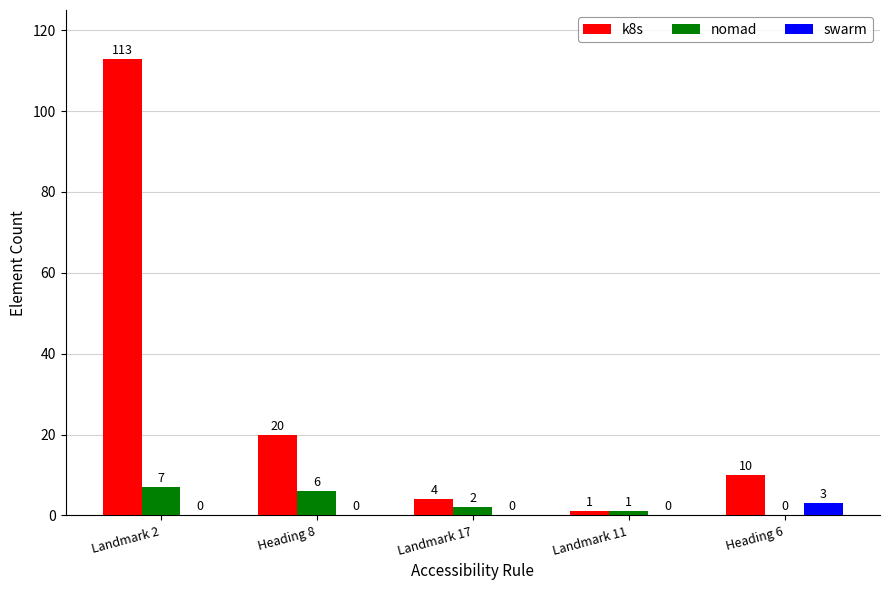

The value of k8s at Heading 8 is 20. True or false?

True